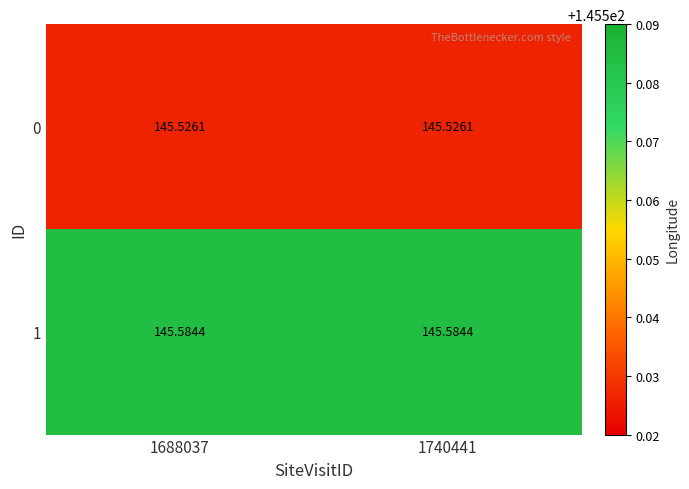

Is the value of 0 at 1740441 greater than the value of 1 at 1740441?

No